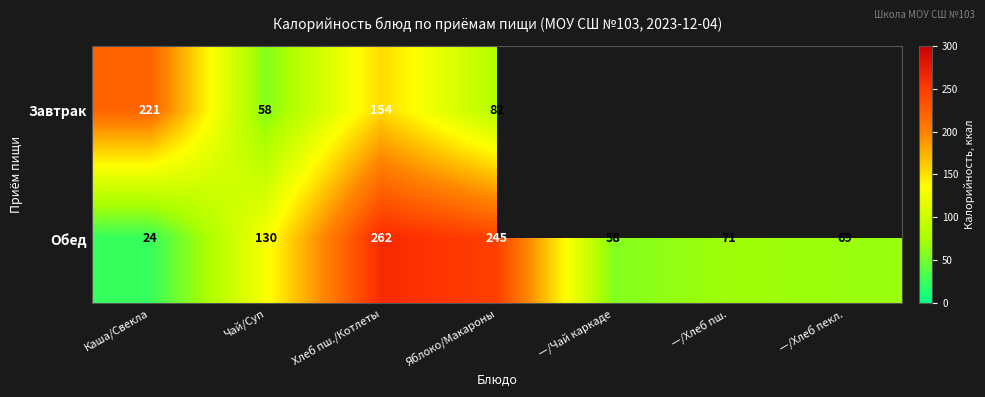

Is the value of Обед at Каша/Свекла greater than the value of Завтрак at Яблоко/Макароны?

No